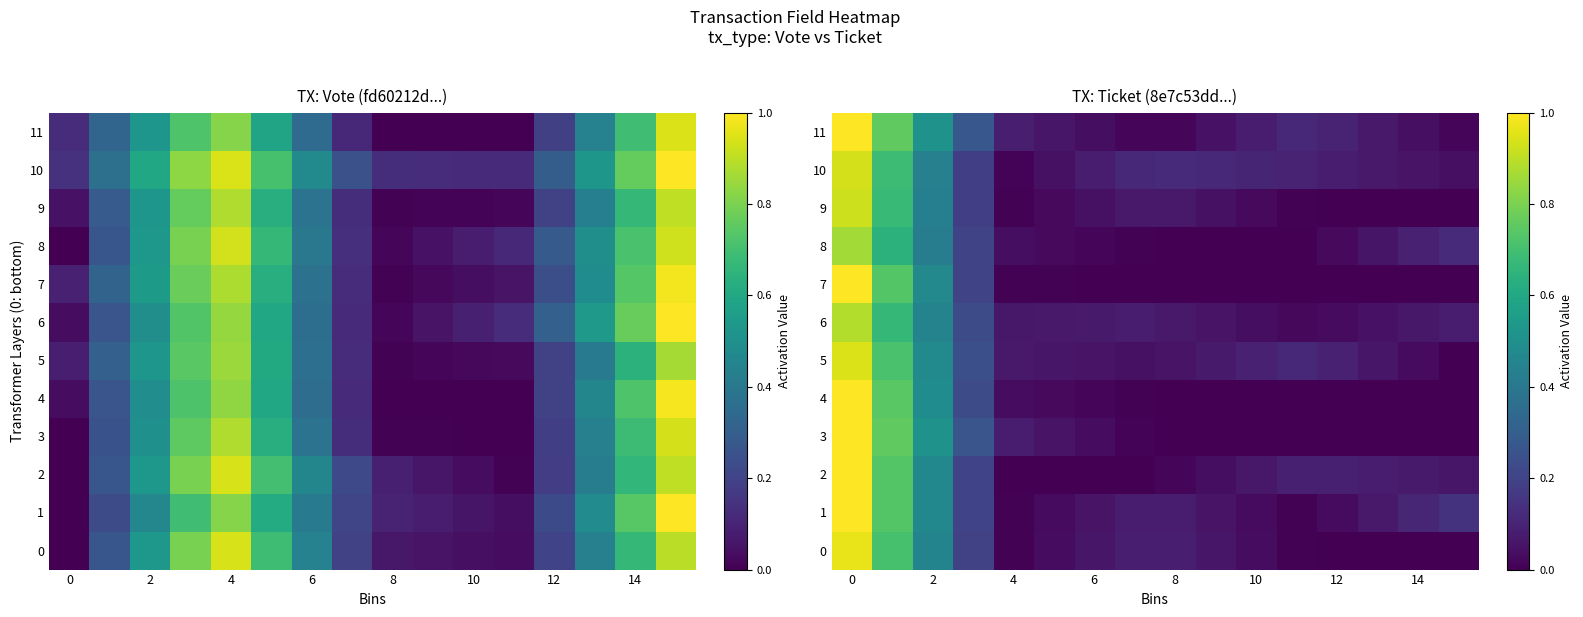

Between 6 and 2, which is larger?

2